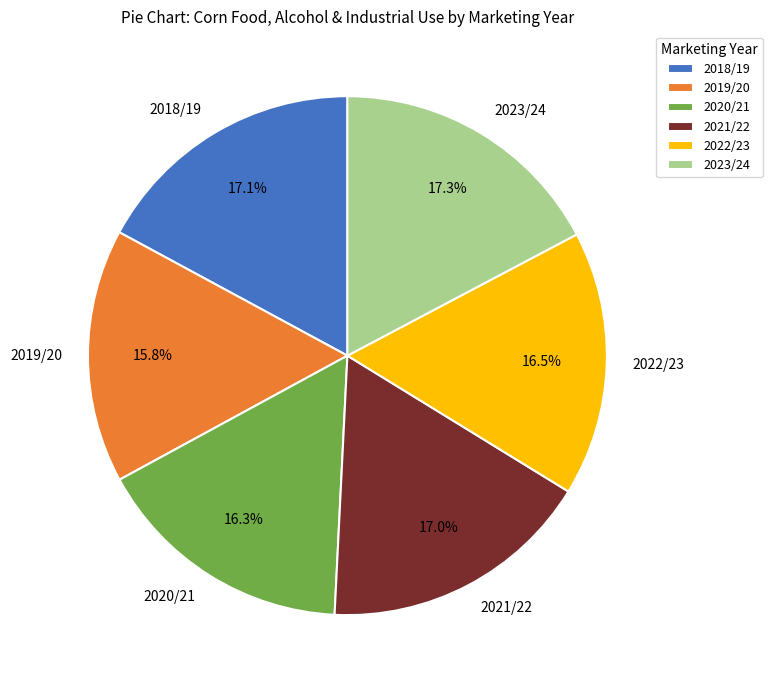

What is the ratio of the value at 2021/22 to the value at 2019/20?

1.1